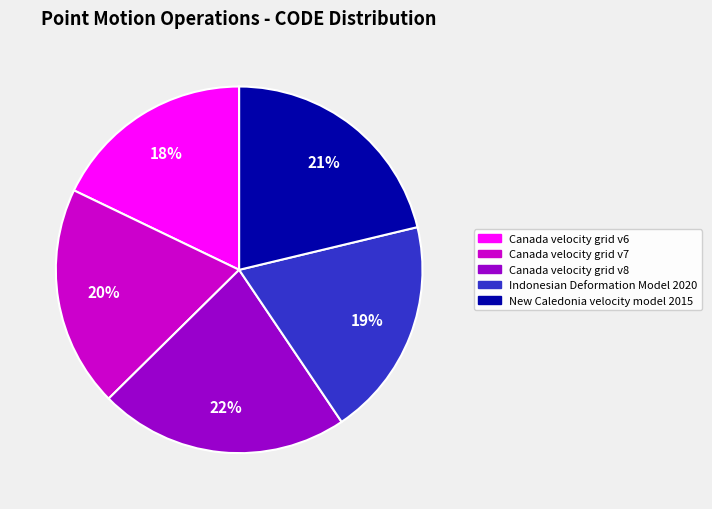

To the nearest percent, what is the average slice percentage?

20%